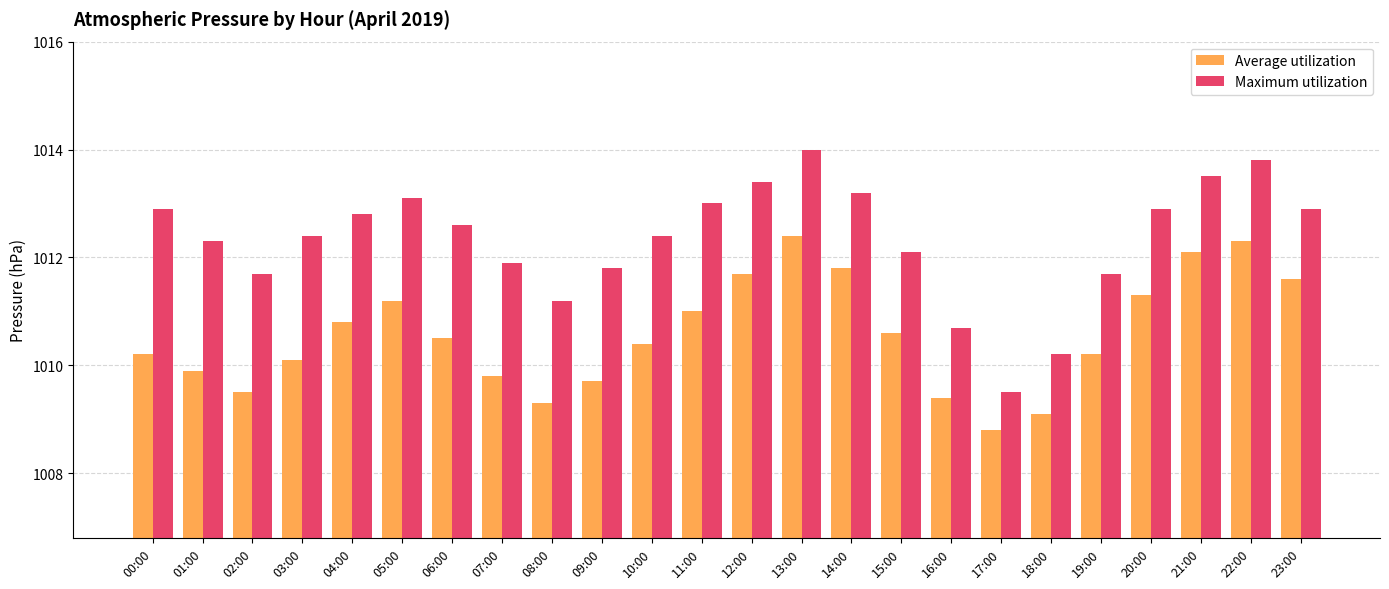

What is the average value of the Maximum utilization series?

1012.3